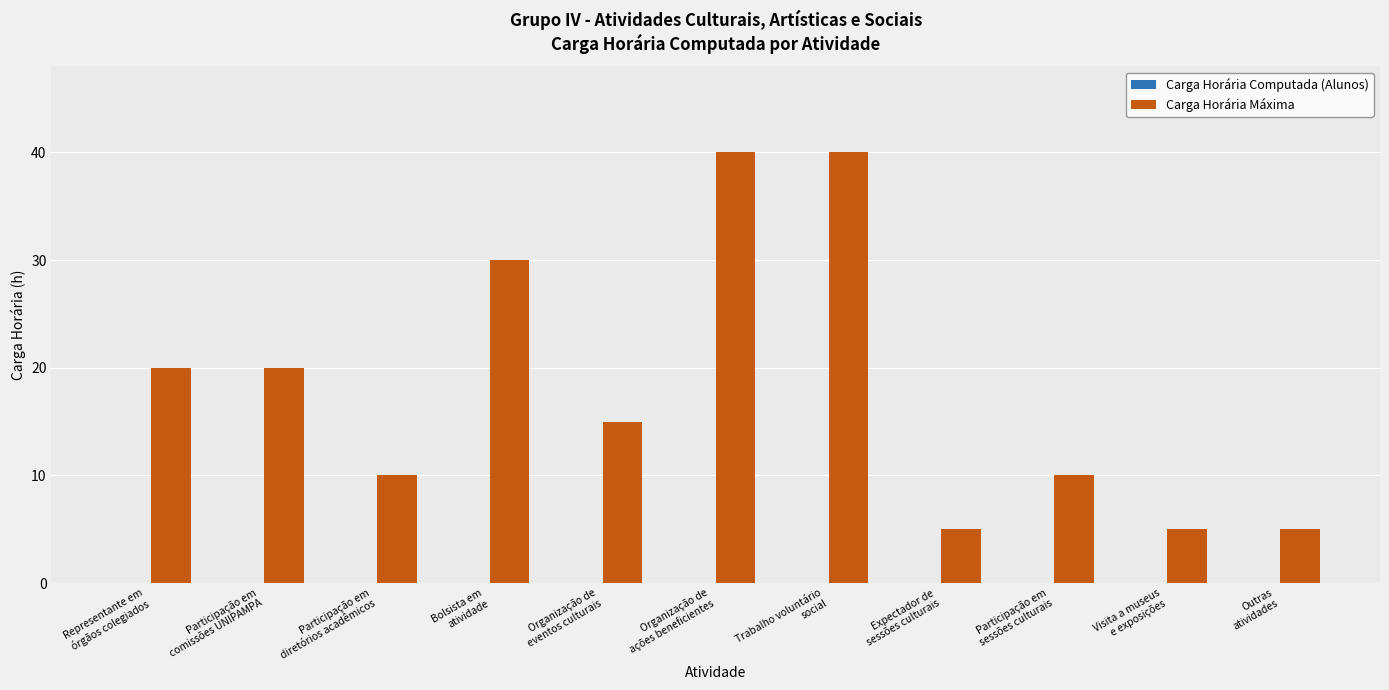

How many data points are less than 15?

5